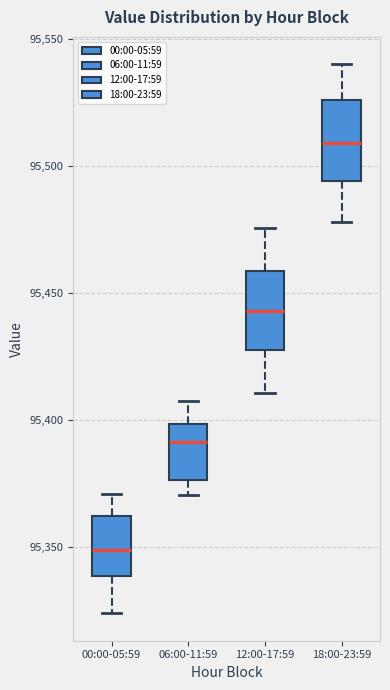

Where does the median line of the box for 06:00-11:59 sit on the y-axis? The values are not printed on the chart, so give them approximately, as read against the axis.

95390